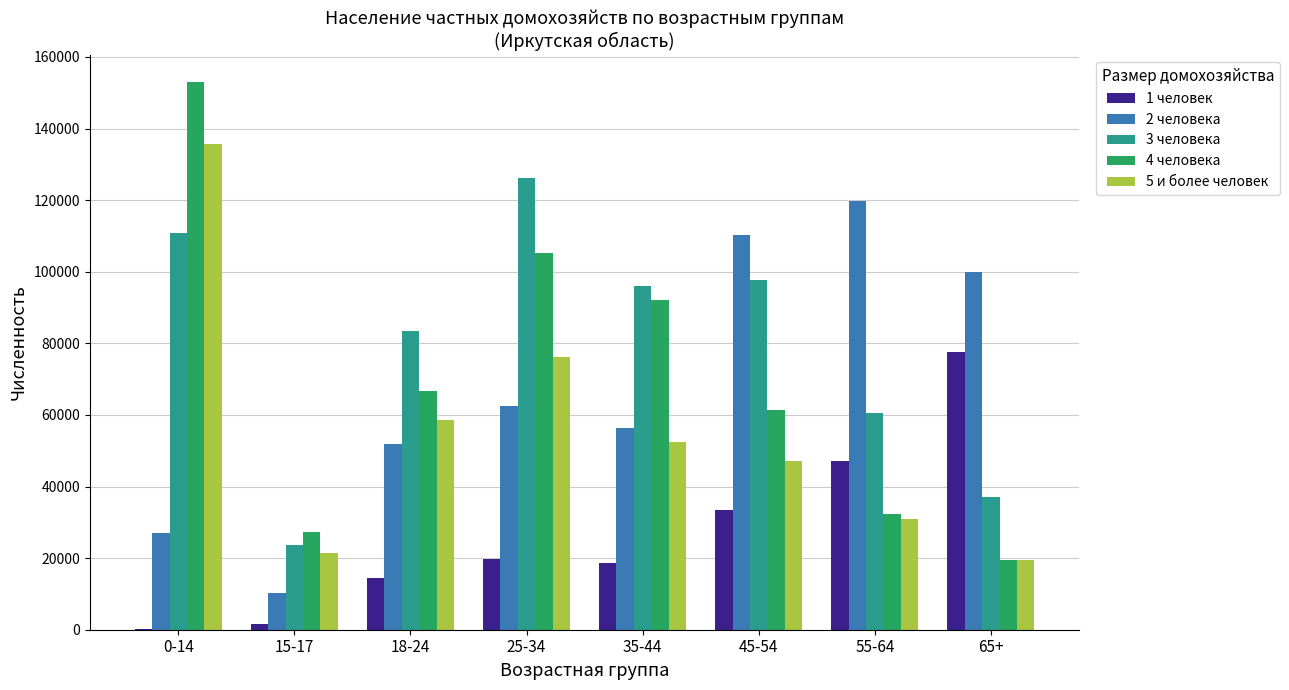

What is the sum of the 4 человека values at 18-24 and 45-54?

128204